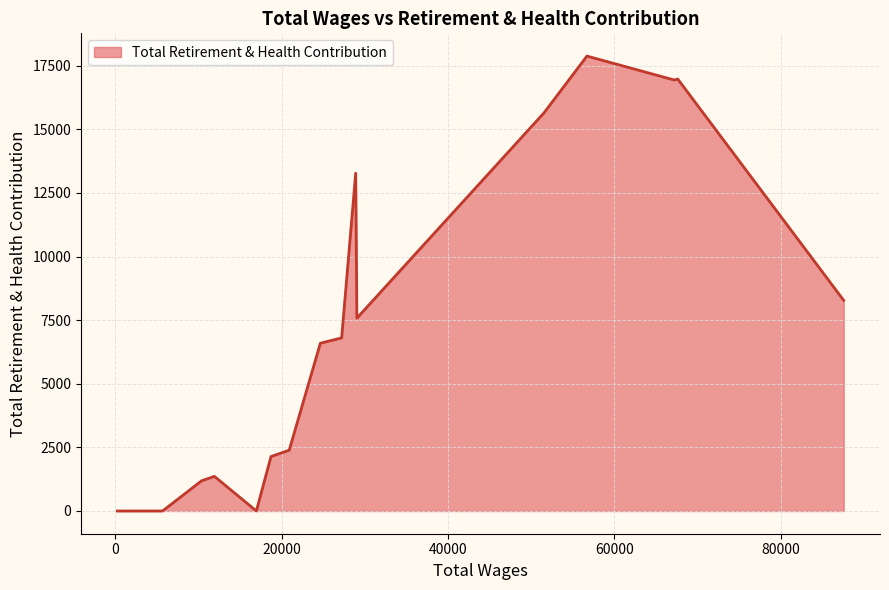

What is the maximum value shown in the chart?

17882